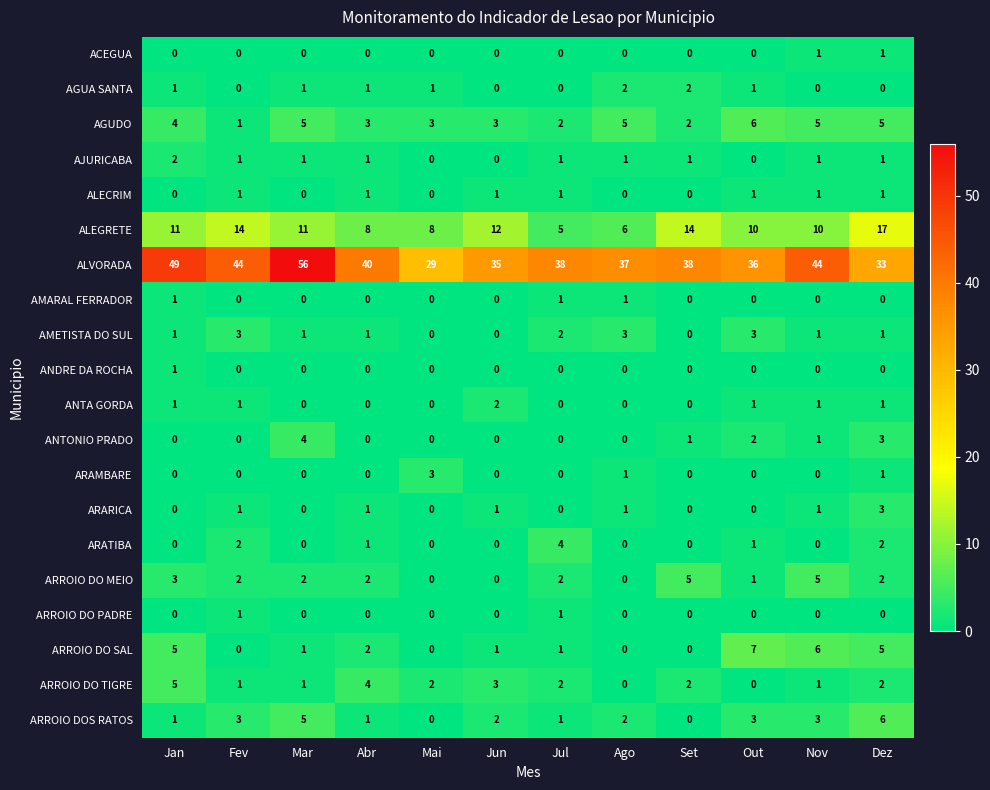

The ARAMBARE series shows -2 at Fev. True or false?

False